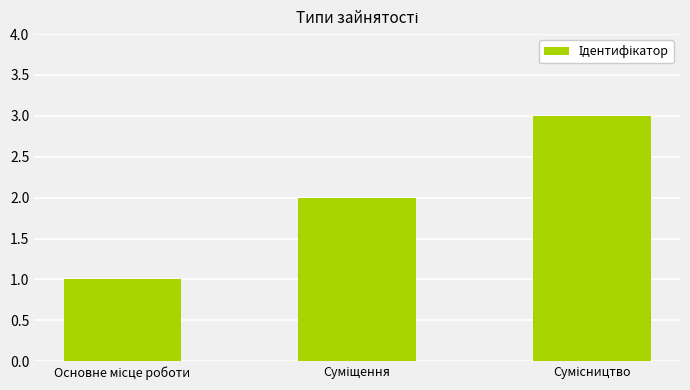

What is the sum of all values?

6